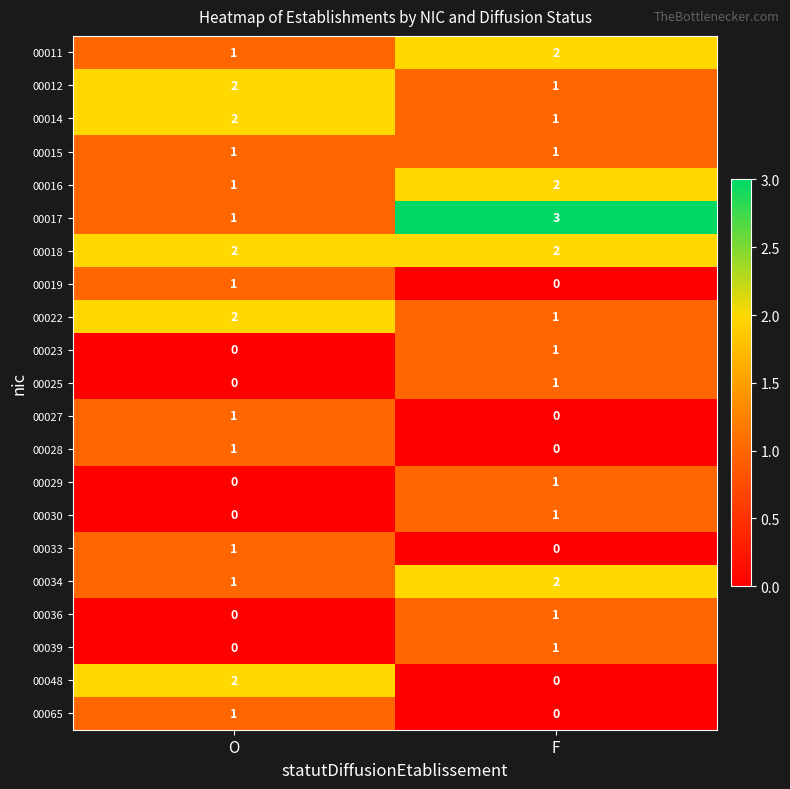

Is it true that 00023 equals 0 at O?

True